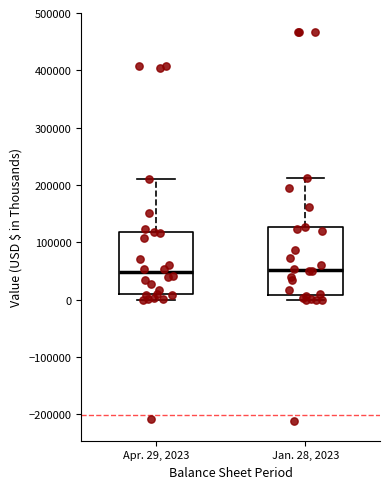

Reading left to right, transcribe this box plot: for each box, give where its median line is, the range the box spans, and where its two whiskers end, as read against the y-axis. The values are not printed on the chart, so give them approximately, as read against the axis.

Apr. 29, 2023: median 50000, box 10000 to 120000, whiskers 0 to 210000
Jan. 28, 2023: median 50000, box 10000 to 130000, whiskers 0 to 210000